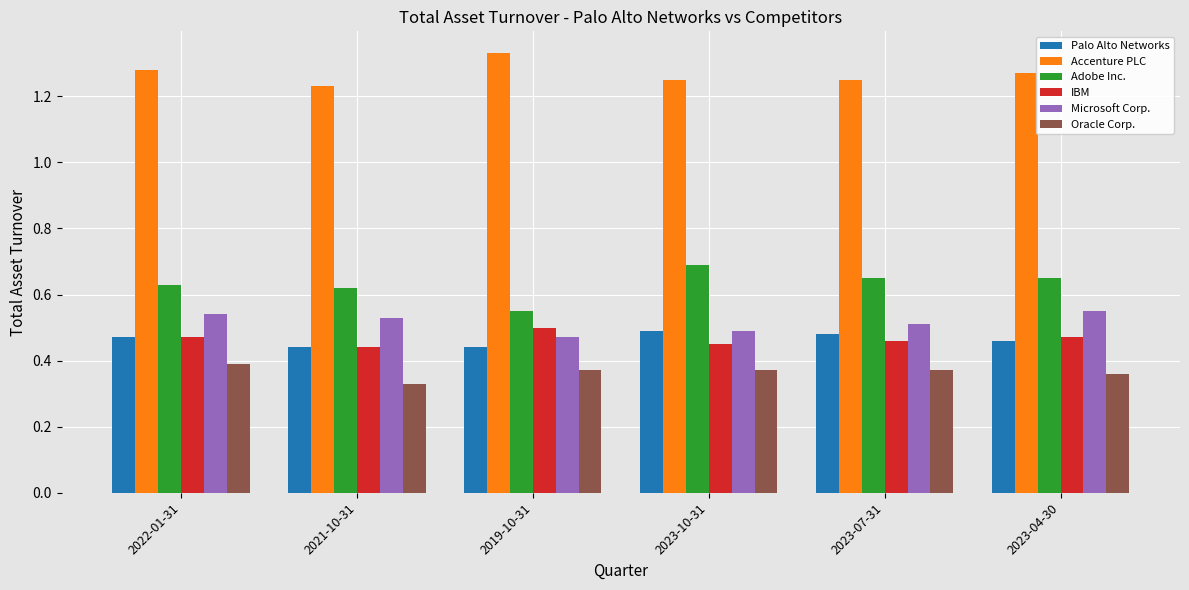

Which category has the lowest value across all series?

2021-10-31